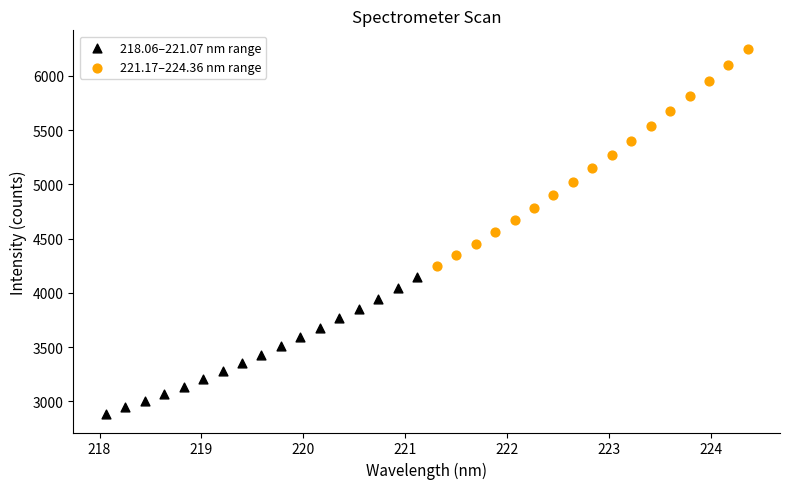

Which series reaches the minimum Y coordinate?

218.06–221.07 nm range